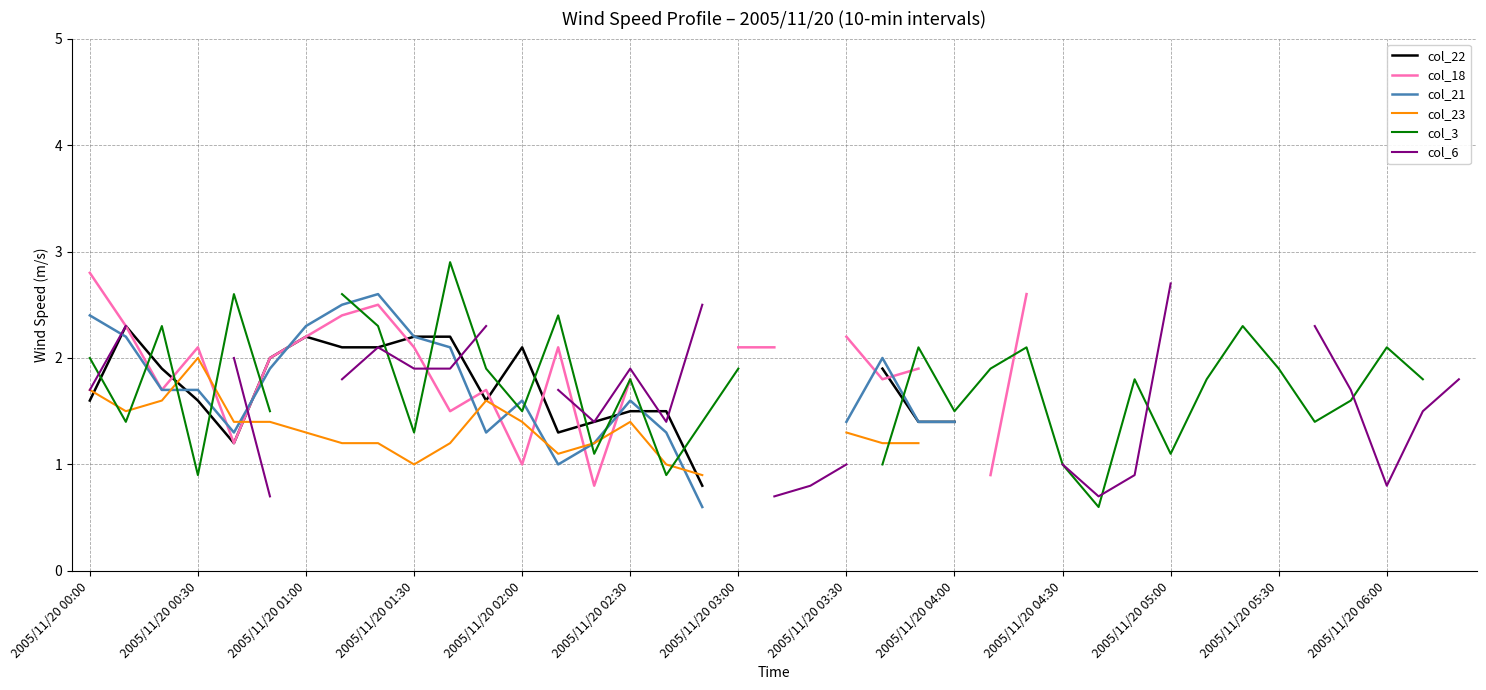

What is the sum of the col_18 values at 2005/11/20 03:00 and 2005/11/20 03:30?

4.3